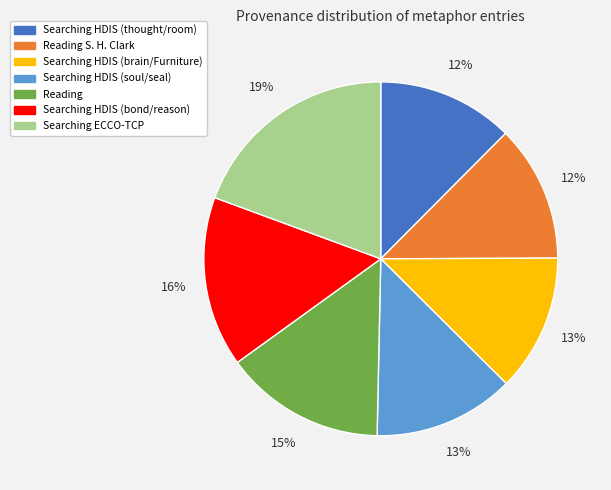

The Searching HDIS (soul/seal) slice represents 5% of the pie. True or false?

False